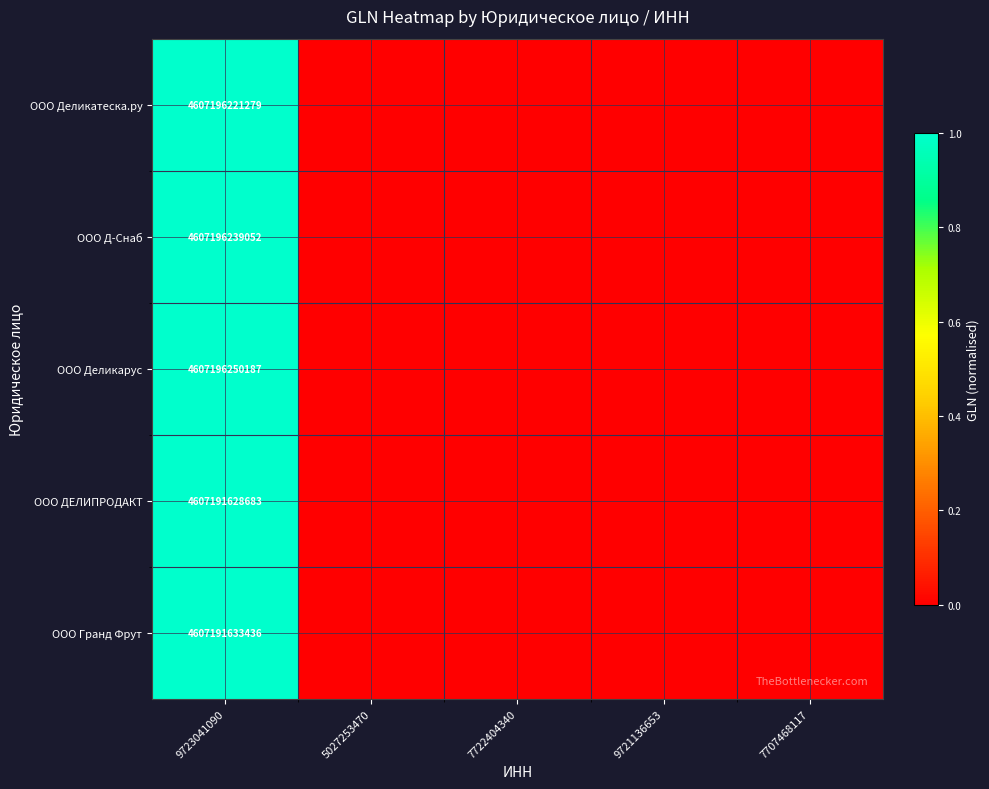

The ООО Д-Снаб series shows 4607196239052 at 9723041090. True or false?

True